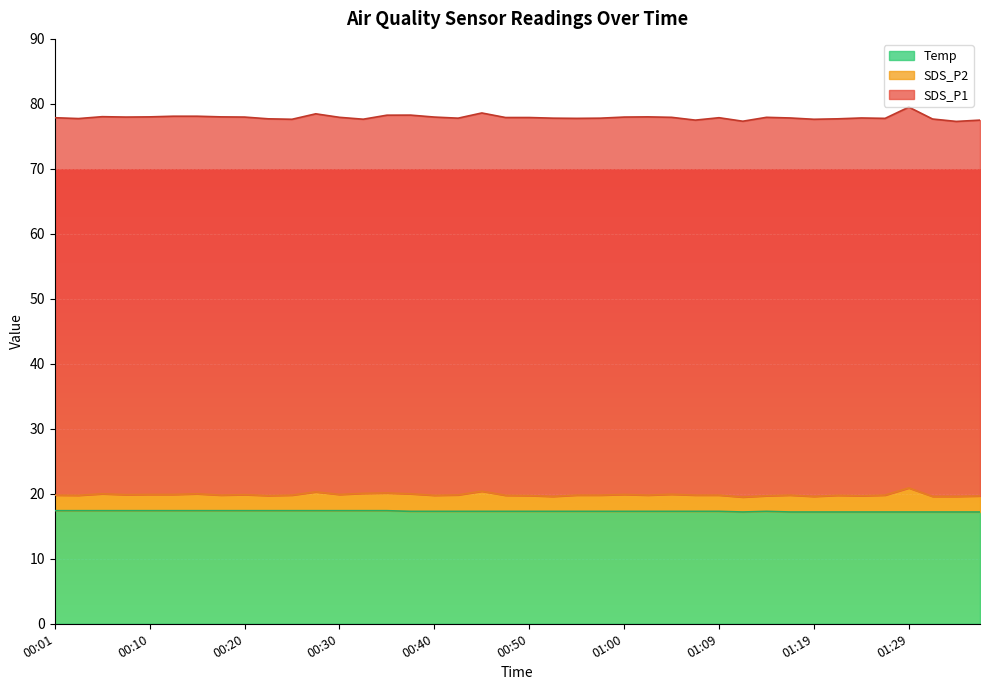

How many data points in SDS_P1 are less than 58?

12